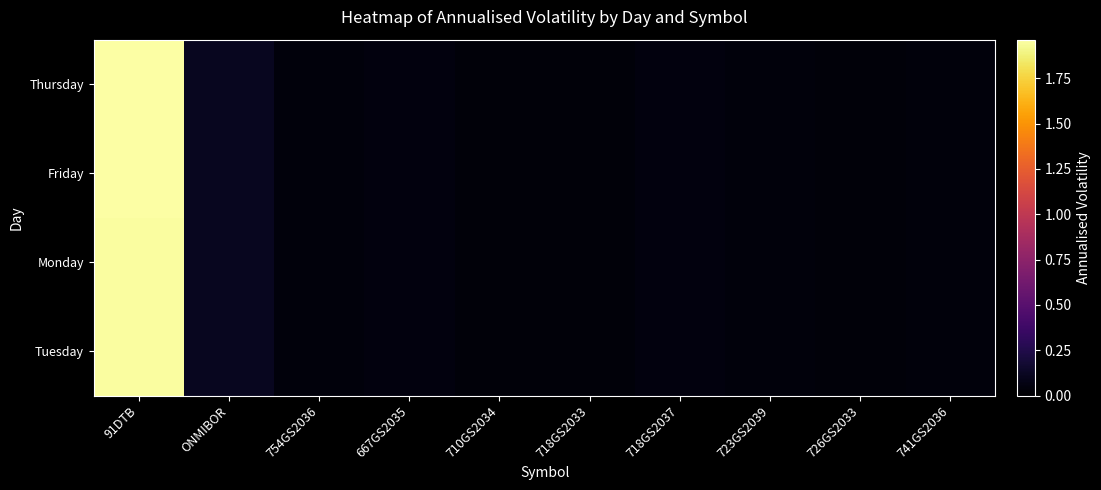

Reading left to right, what are all the values shown in this chart?

Thursday: 91DTB=2.0	ONMIBOR=0.1	754GS2036=0.0	667GS2035=0.0	710GS2034=0.0	718GS2033=0.0	718GS2037=0.1	723GS2039=0.0	726GS2033=0.0	741GS2036=0.0
Friday: 91DTB=2.0	ONMIBOR=0.1	754GS2036=0.0	667GS2035=0.0	710GS2034=0.0	718GS2033=0.0	718GS2037=0.1	723GS2039=0.0	726GS2033=0.0	741GS2036=0.0
Monday: 91DTB=2.0	ONMIBOR=0.1	754GS2036=0.0	667GS2035=0.0	710GS2034=0.0	718GS2033=0.0	718GS2037=0.1	723GS2039=0.0	726GS2033=0.0	741GS2036=0.0
Tuesday: 91DTB=1.9	ONMIBOR=0.1	754GS2036=0.0	667GS2035=0.0	710GS2034=0.0	718GS2033=0.0	718GS2037=0.1	723GS2039=0.0	726GS2033=0.0	741GS2036=0.0